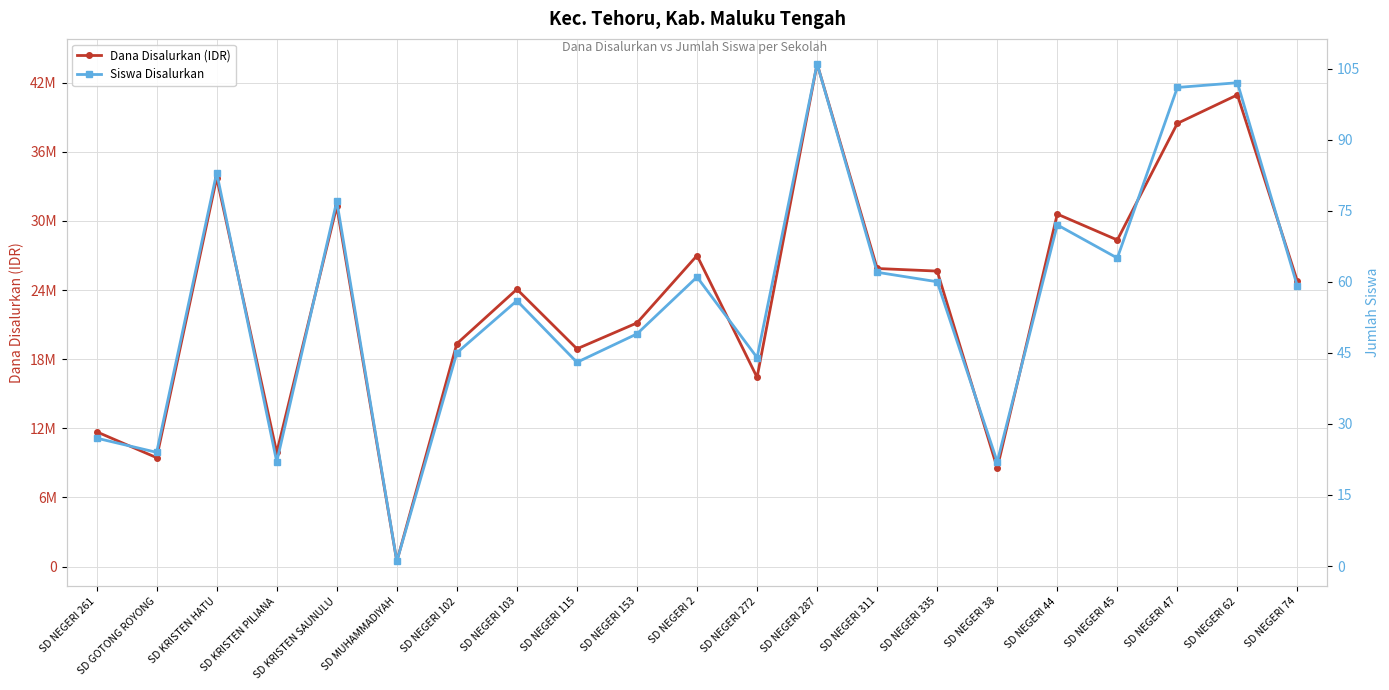

What is the minimum value shown in the chart?

1